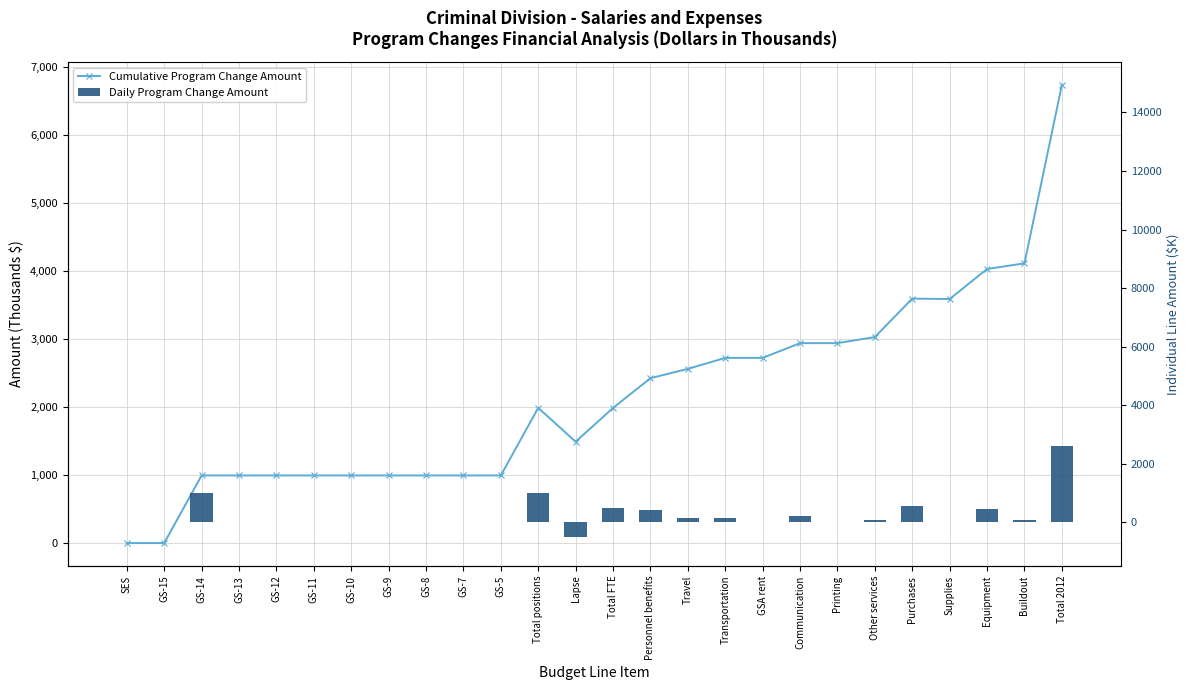

Which series has the largest total across all categories?

Cumulative Program Change Amount